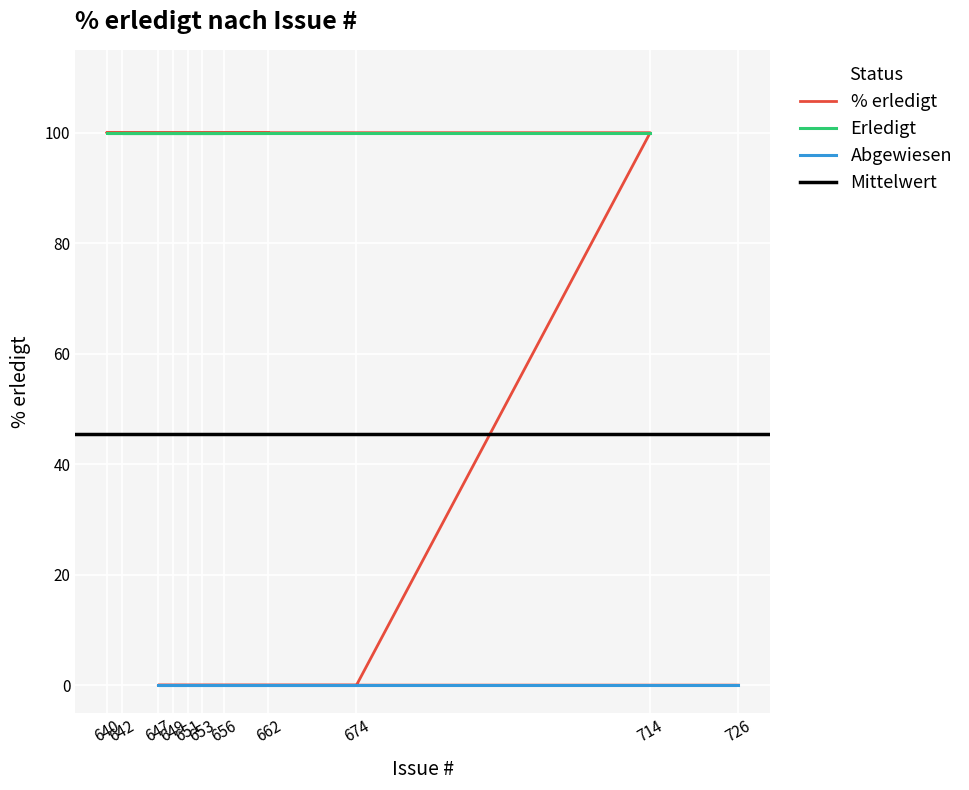

Rank the categories by value from lowest to highest.

674, 653, 651, 647, 649, 726, 662, 642, 656, 640, 714